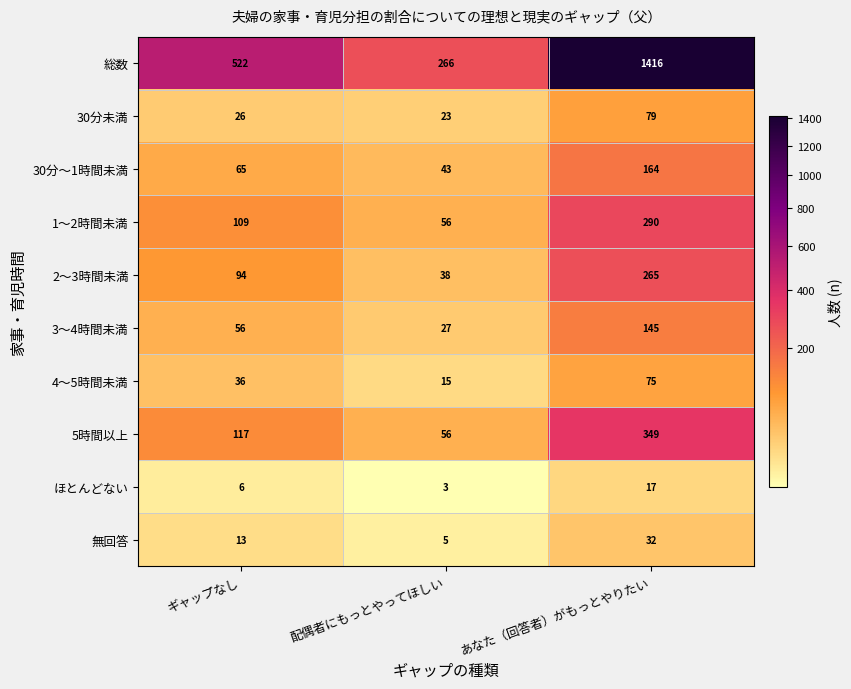

Count the number of categories in the chart.

3